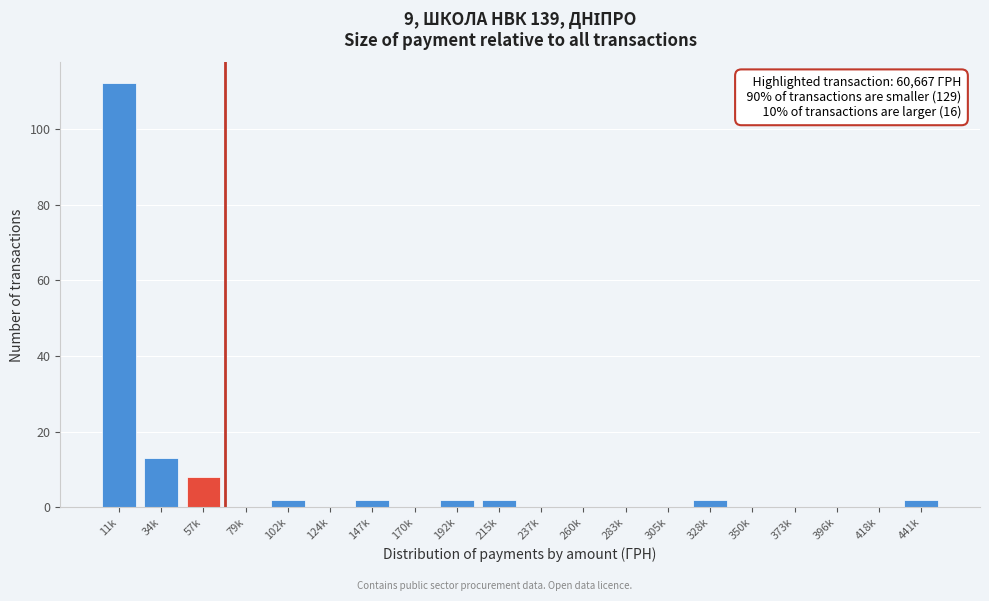

Reading left to right, extract all data points from this chart.

11k=112	34k=13	57k=8	79k=0	102k=2	124k=0	147k=2	170k=0	192k=2	215k=2	237k=0	260k=0	283k=0	305k=0	328k=2	350k=0	373k=0	396k=0	418k=0	441k=2